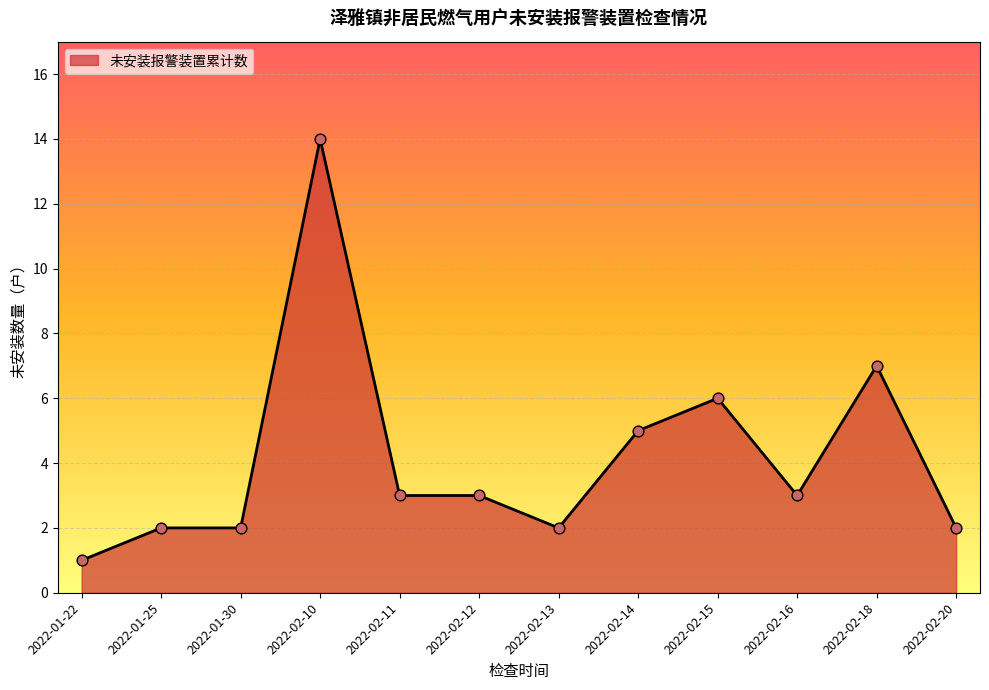

What is the change in value from 2022-02-13 to 2022-02-15?

+4